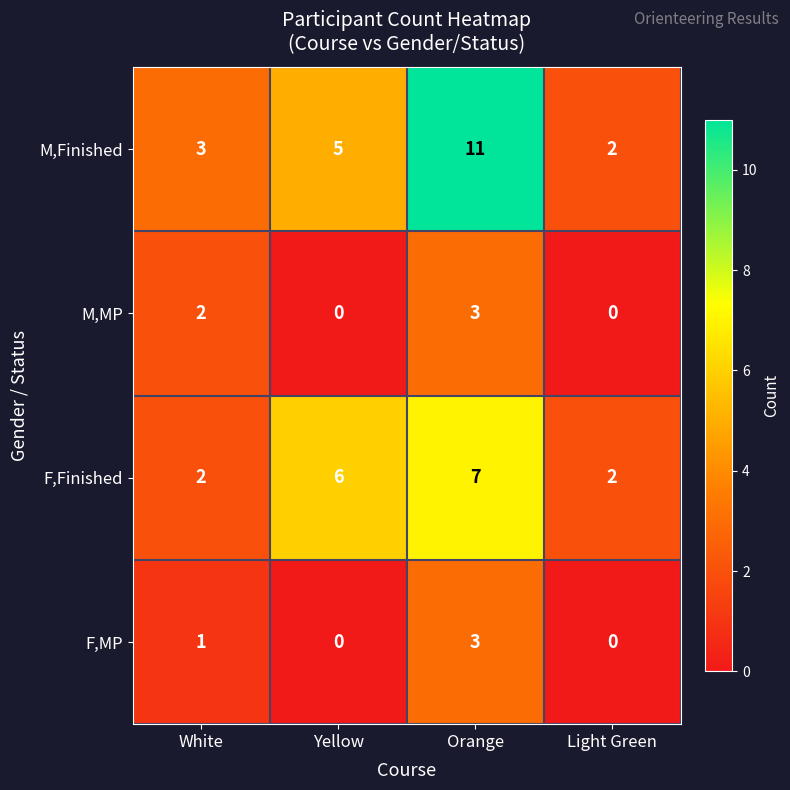

What is the maximum value shown in the chart?

11